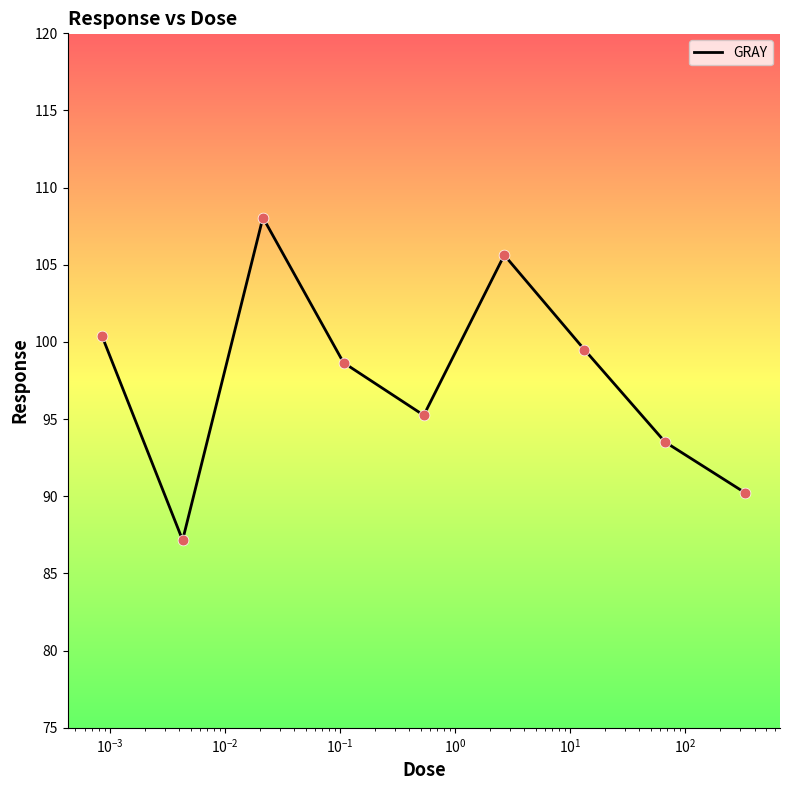

What is the difference between the maximum and minimum values?

20.9